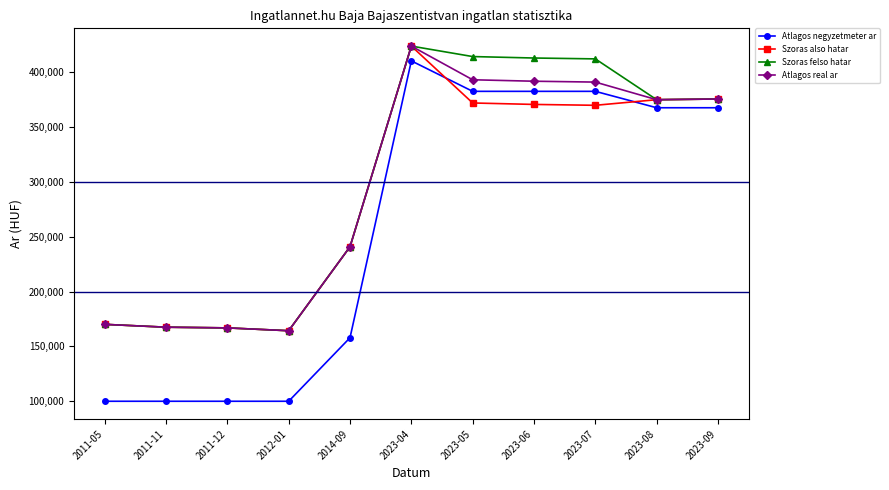

Is it true that Szoras felso hatar equals 638601 at 2023-09?

False